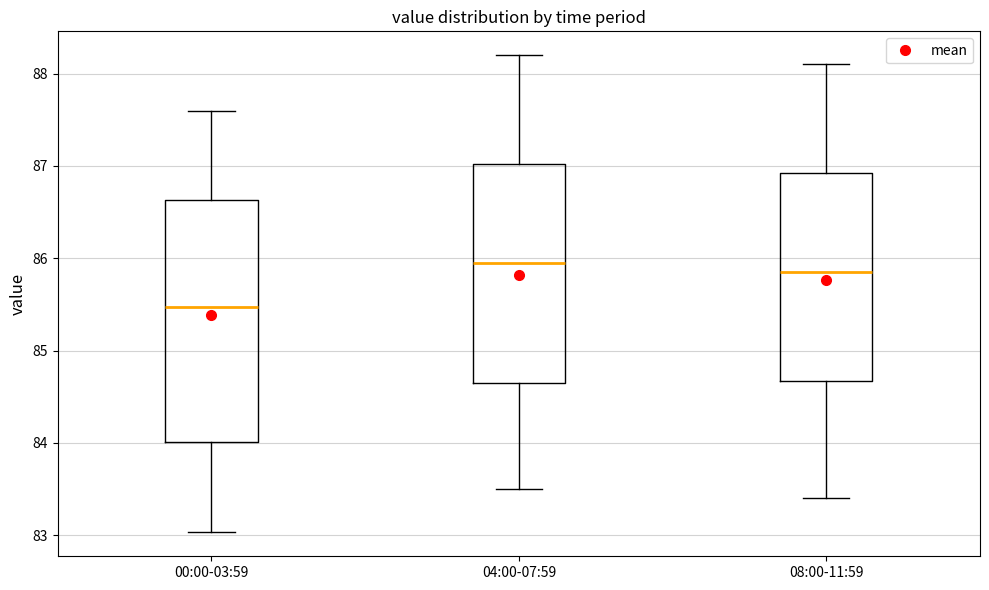

Where does the lower whisker of the box for 00:00-03:59 end on the y-axis? The values are not printed on the chart, so give them approximately, as read against the axis.

83.0